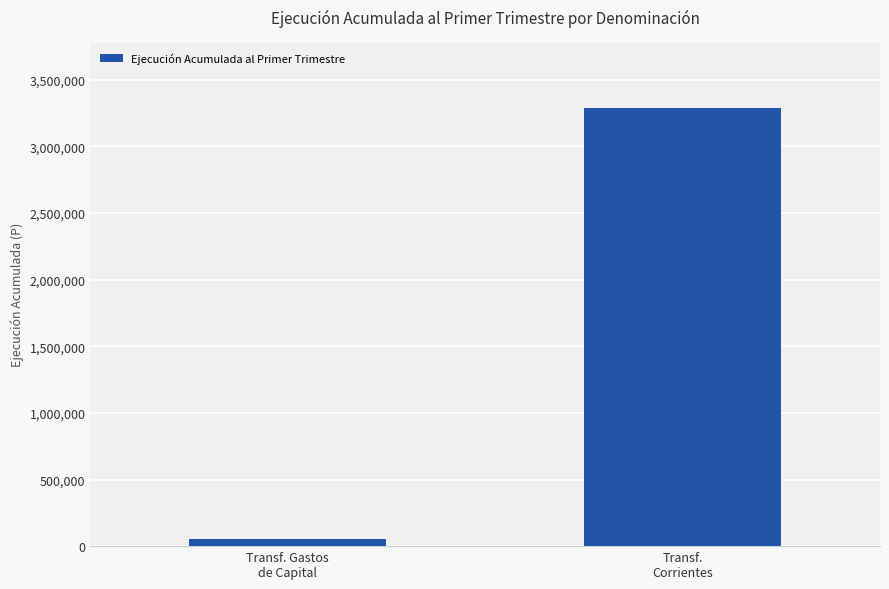

Reading right to left, transcribe all the data shown in this chart.

Transf.
Corrientes=3286685	Transf. Gastos
de Capital=52254